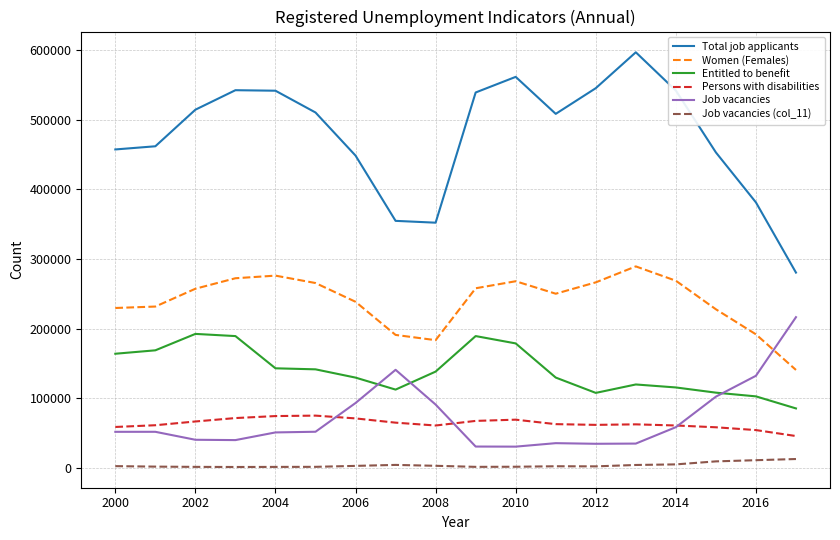

How many lines are shown in the chart?

6